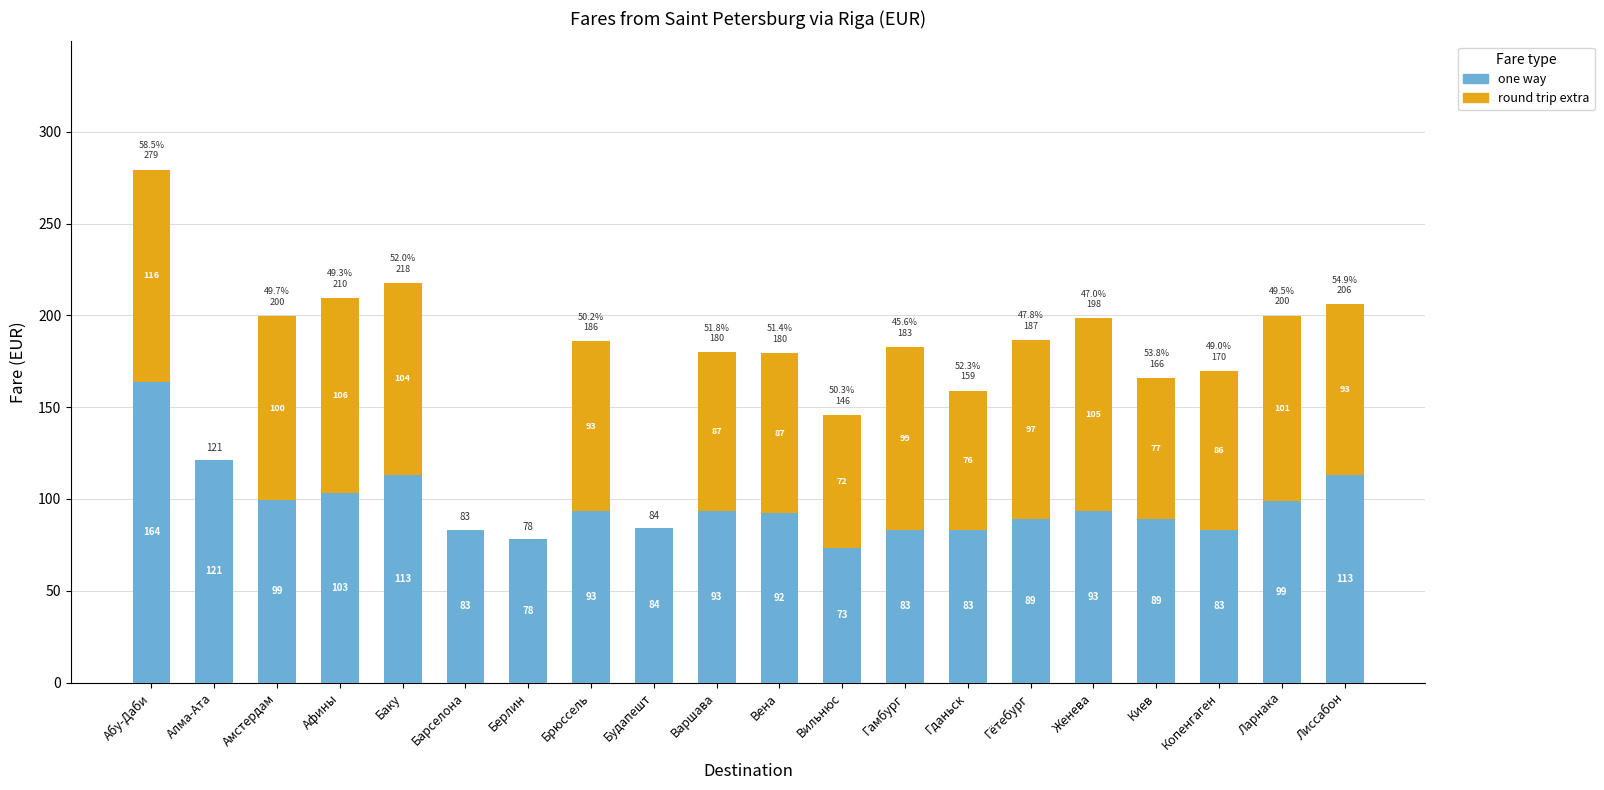

At which category is the sum across all series the highest?

Абу-Даби